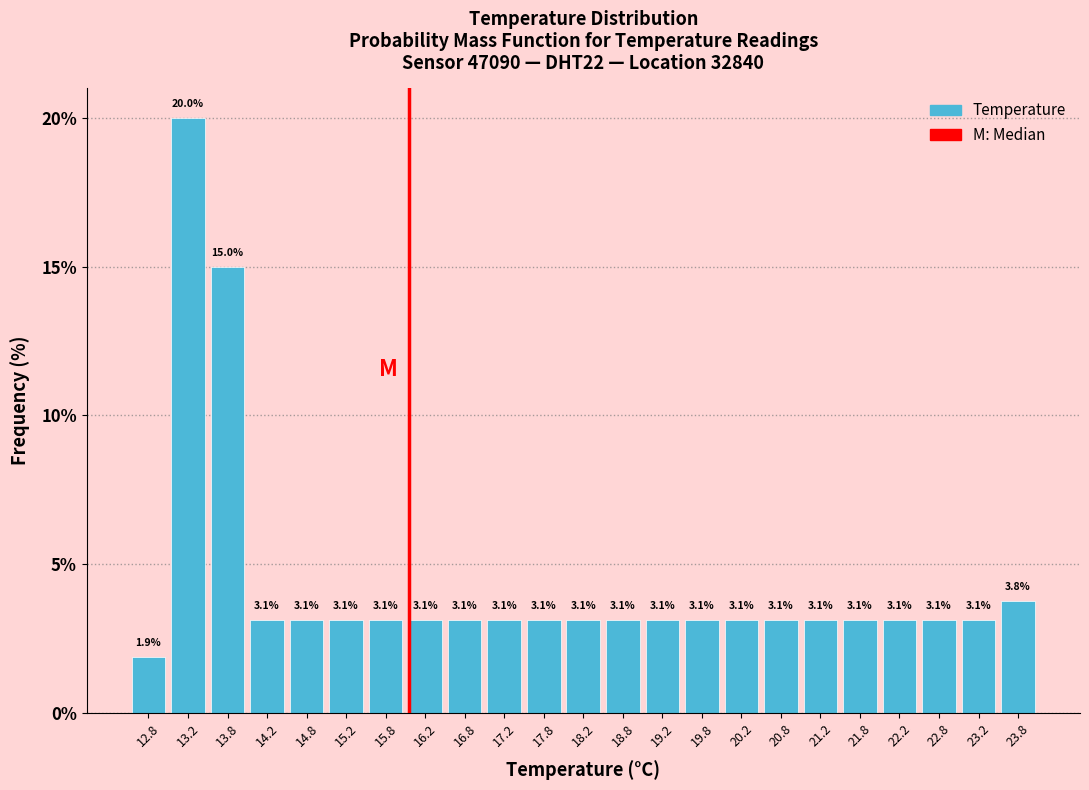

Reading left to right, transcribe this chart: for each bar, give the range it covers on the x-axis and its height.

12.5 to 13.0: 1.9
13.0 to 13.5: 20.0
13.5 to 14.0: 15.0
14.0 to 14.5: 3.1
14.5 to 15.0: 3.1
15.0 to 15.5: 3.1
15.5 to 16.0: 3.1
16.0 to 16.5: 3.1
16.5 to 17.0: 3.1
17.0 to 17.5: 3.1
17.5 to 18.0: 3.1
18.0 to 18.5: 3.1
18.5 to 19.0: 3.1
19.0 to 19.5: 3.1
19.5 to 20.0: 3.1
20.0 to 20.5: 3.1
20.5 to 21.0: 3.1
21.0 to 21.5: 3.1
21.5 to 22.0: 3.1
22.0 to 22.5: 3.1
22.5 to 23.0: 3.1
23.0 to 23.5: 3.1
23.5 to 24.0: 3.8